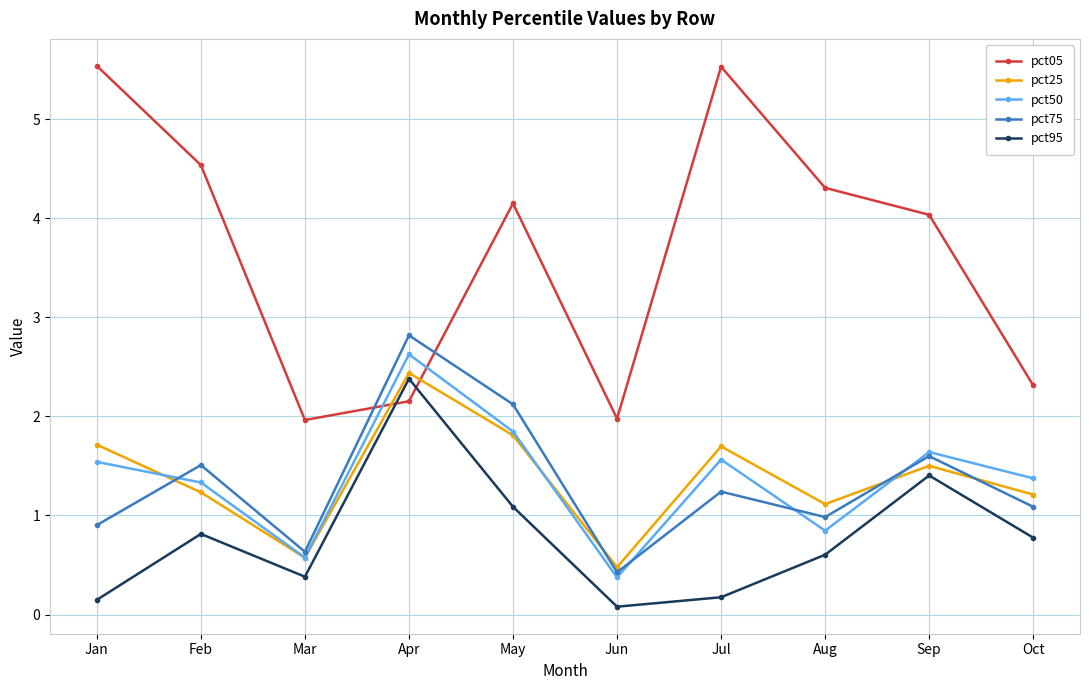

Rank the series by their maximum value, from highest to lowest.

pct05, pct75, pct50, pct25, pct95